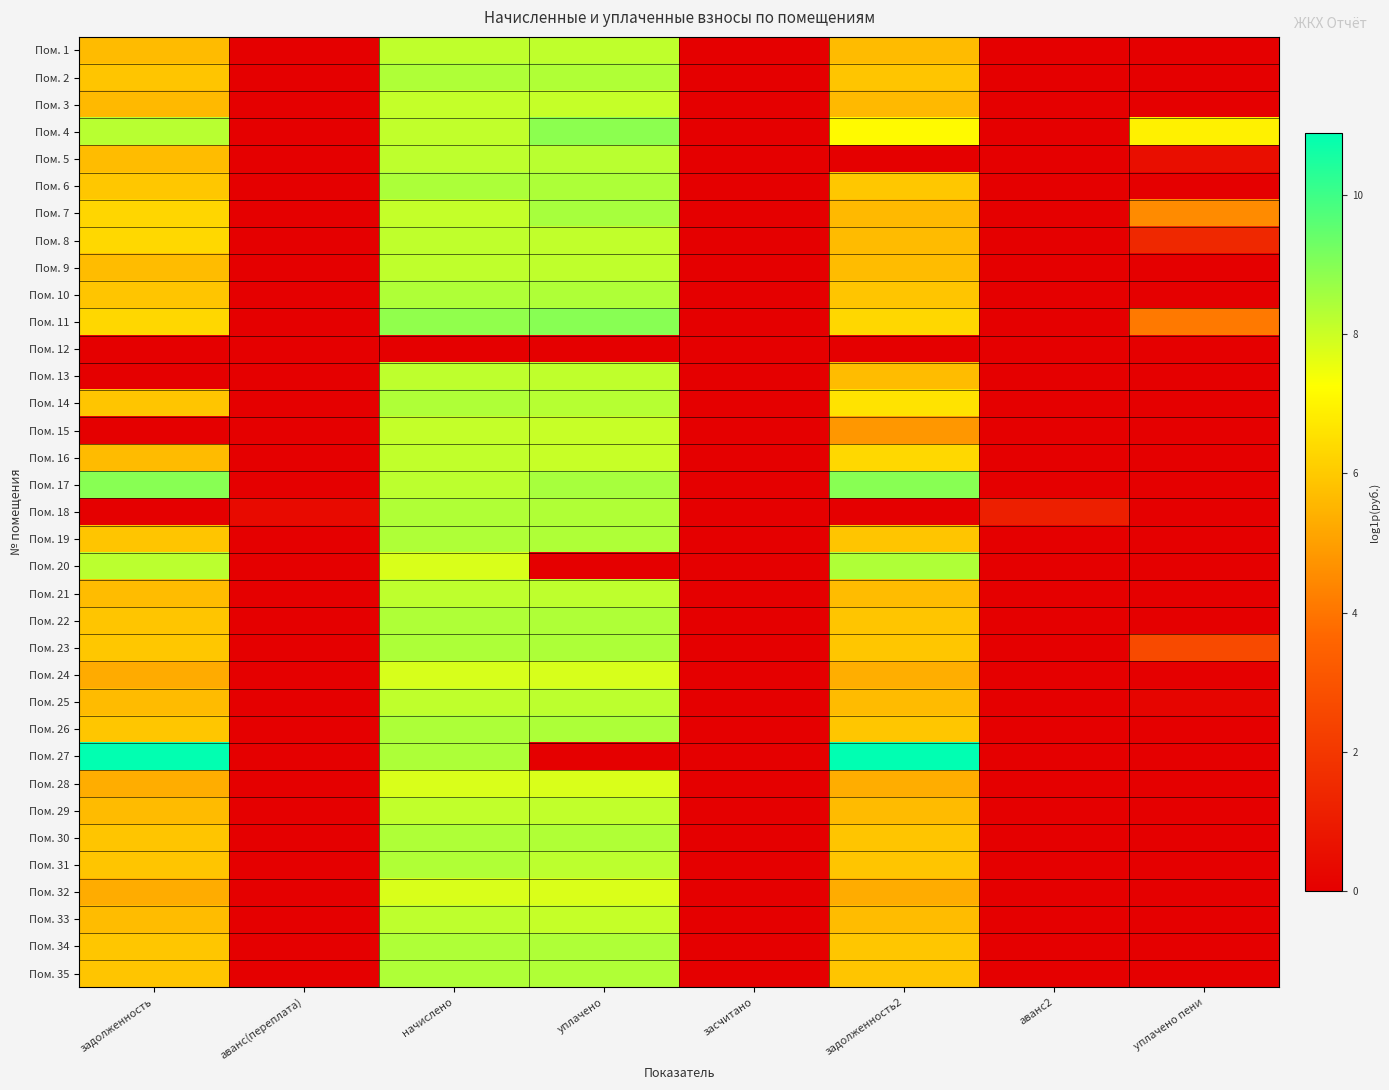

Between засчитано and аванс2, which series saw the biggest shift?

Пом. 18